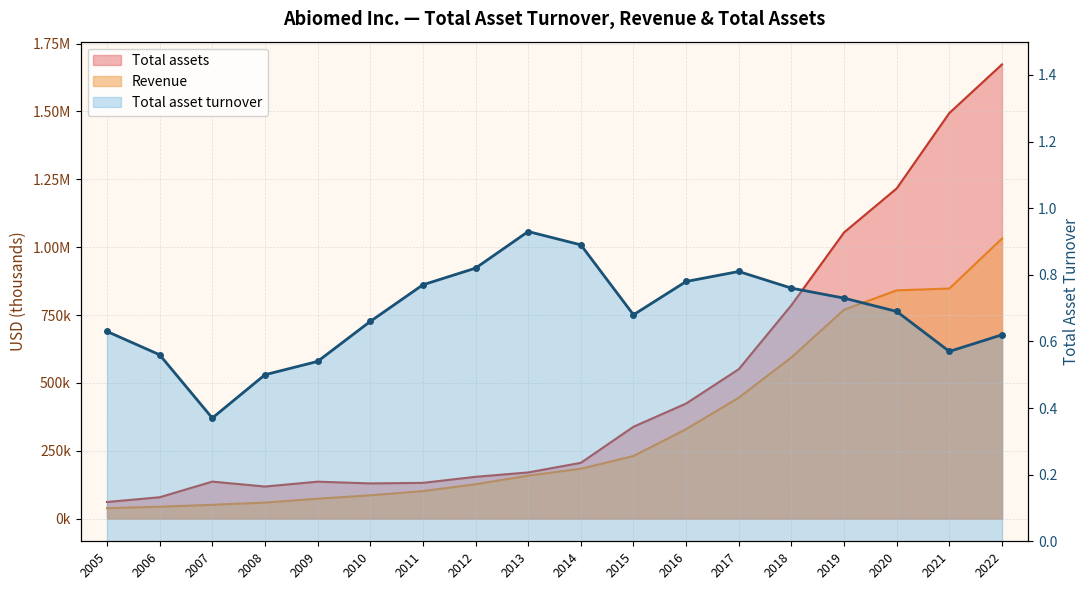

Which category has the lowest value in the Total assets series?

2005